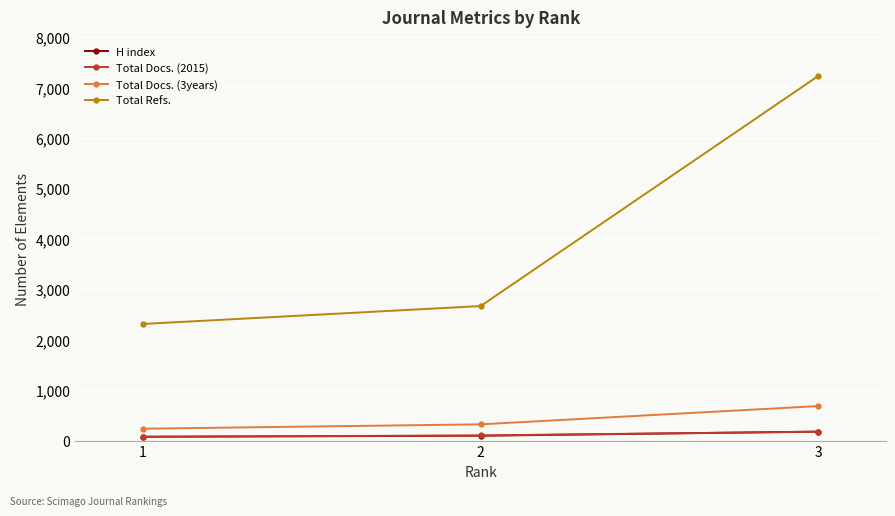

How many series are shown in this chart?

4